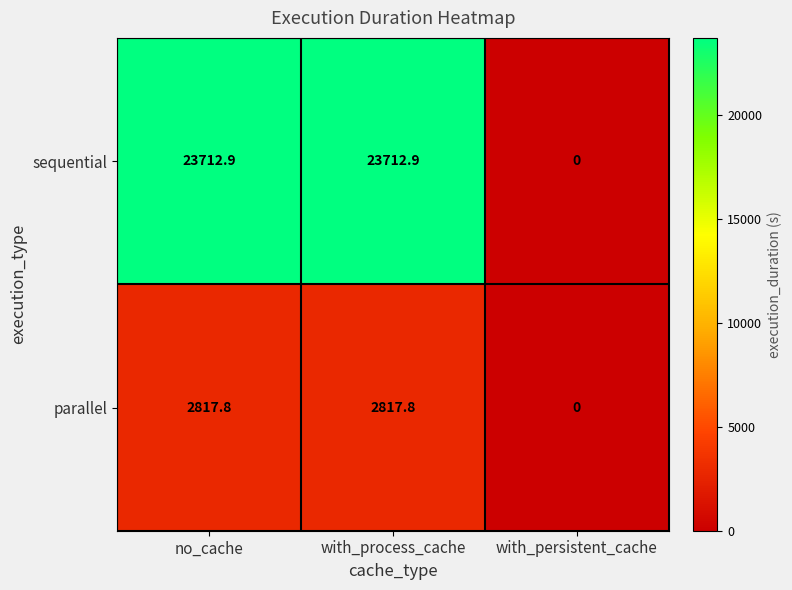

What is the maximum value shown in the chart?

23712.9